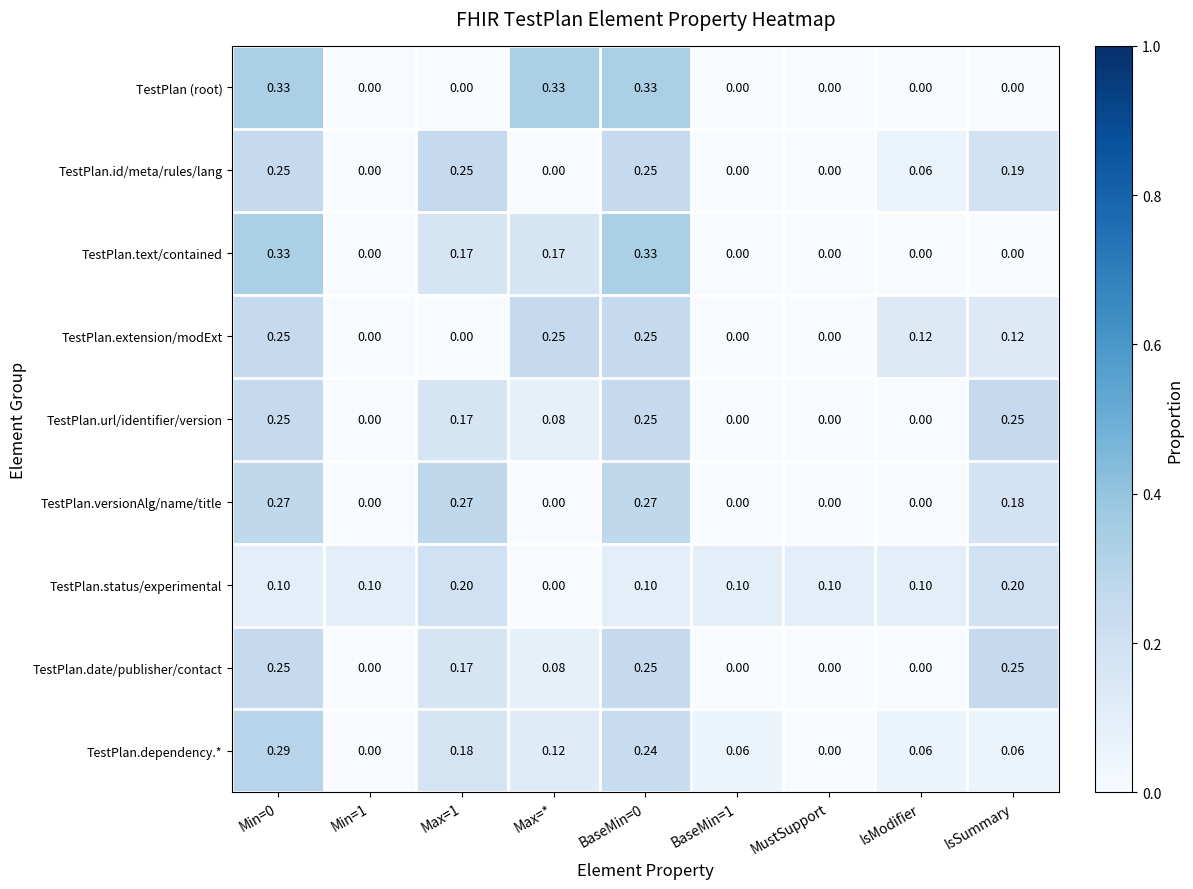

Is the value of TestPlan.date/publisher/contact at Max=1 greater than the value of TestPlan.text/contained at IsModifier?

Yes